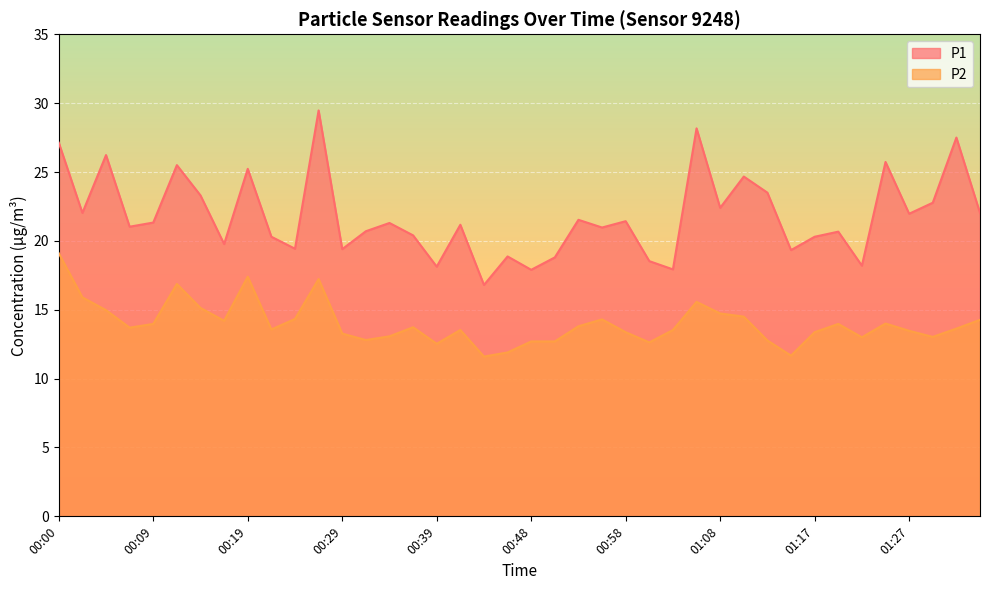

True or false: P1 has a value of 20.4 at 00:36.

True